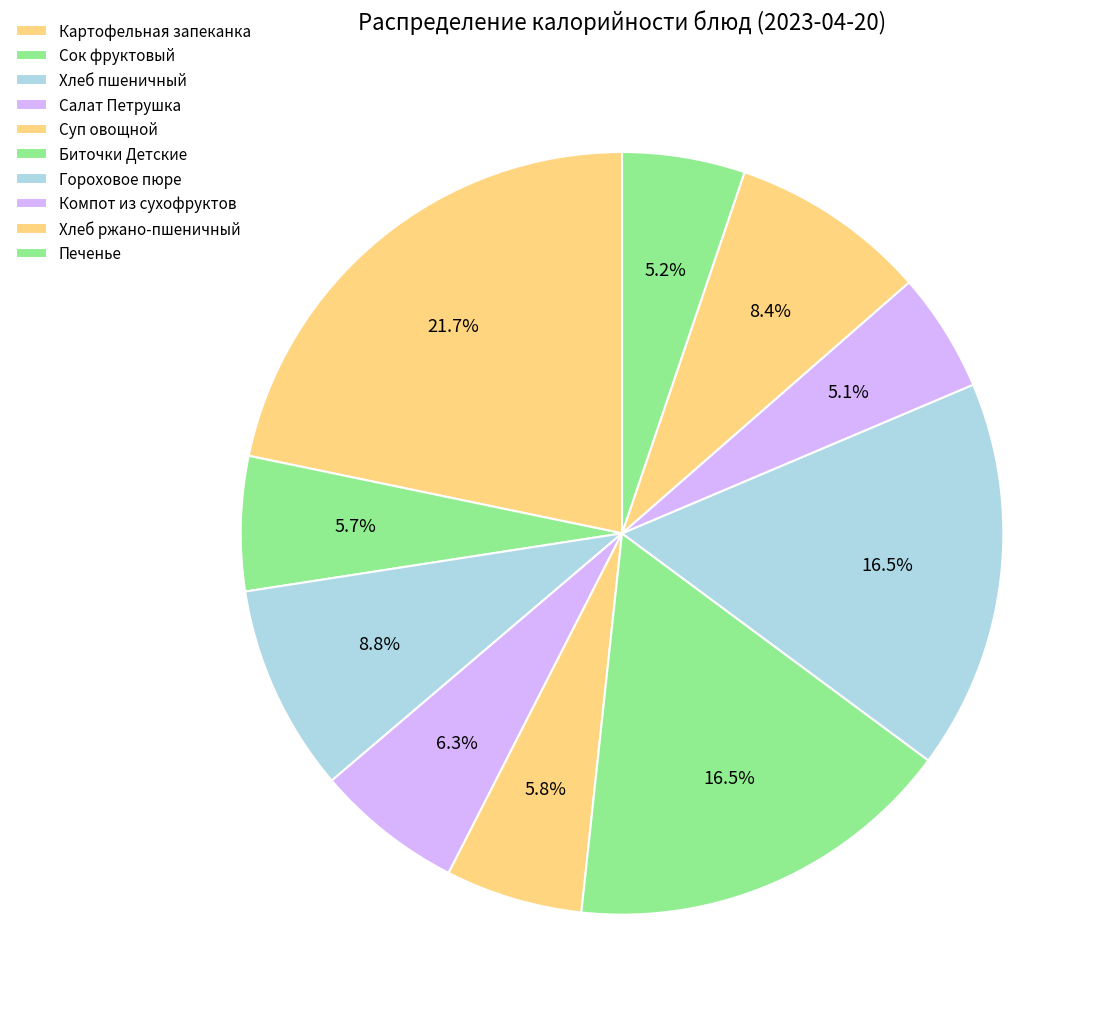

Rank the categories by value from lowest to highest.

Компот из сухофруктов, Печенье, Сок фруктовый, Суп овощной, Салат Петрушка, Хлеб ржано-пшеничный, Хлеб пшеничный, Гороховое пюре, Биточки Детские, Картофельная запеканка